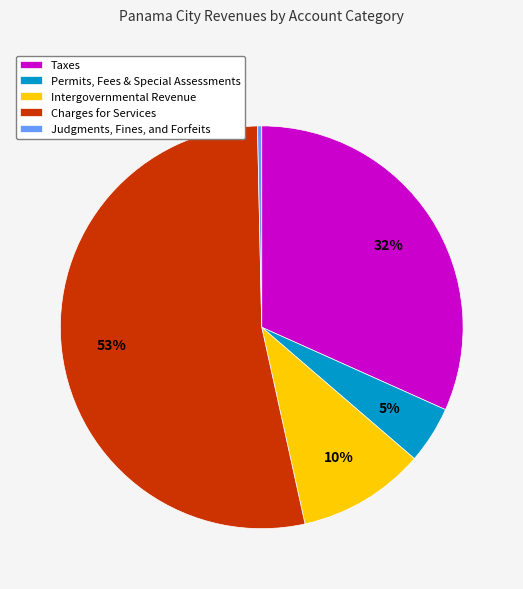

Does any single category account for the majority?

Yes